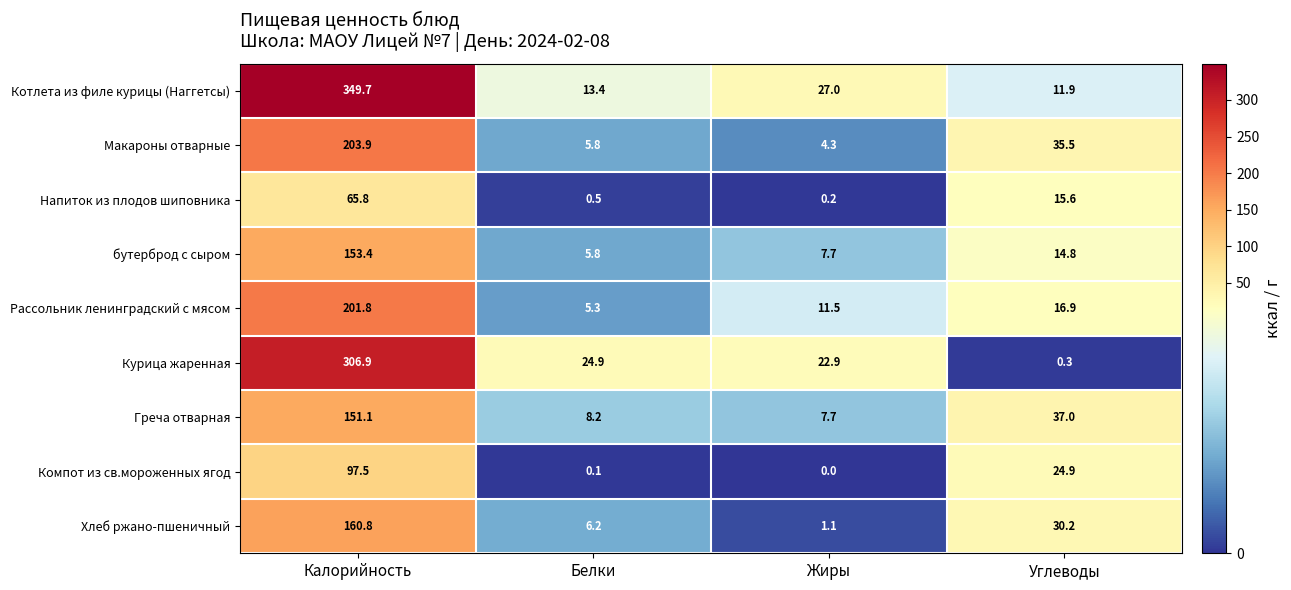

What is the difference between the maximum and minimum values in the Напиток из плодов шиповника series?

65.6